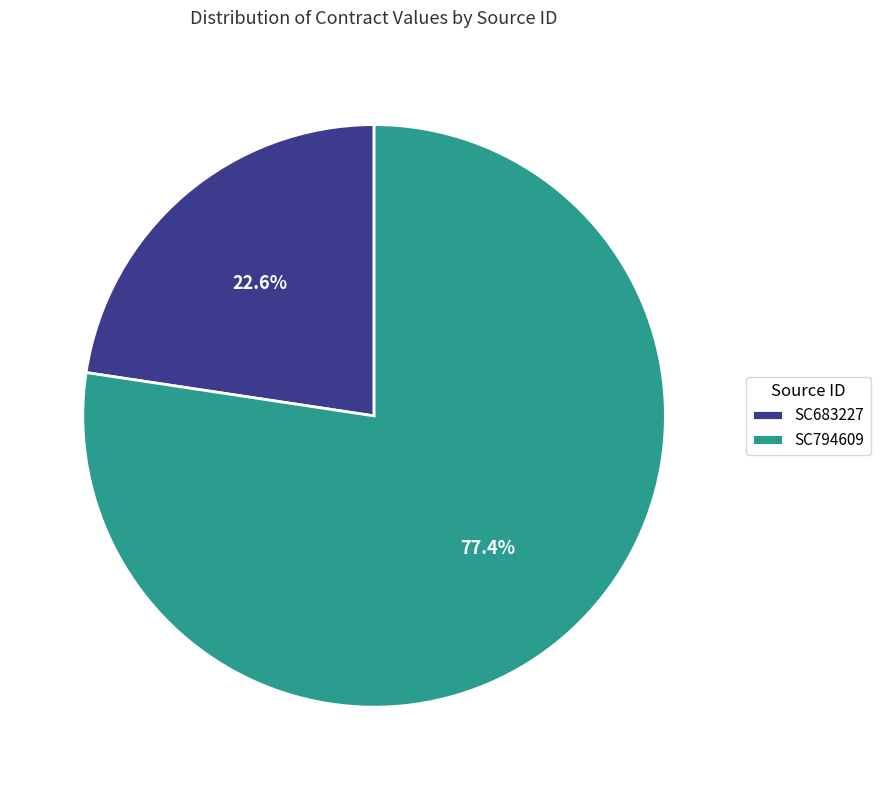

How many slices are in this pie chart?

2